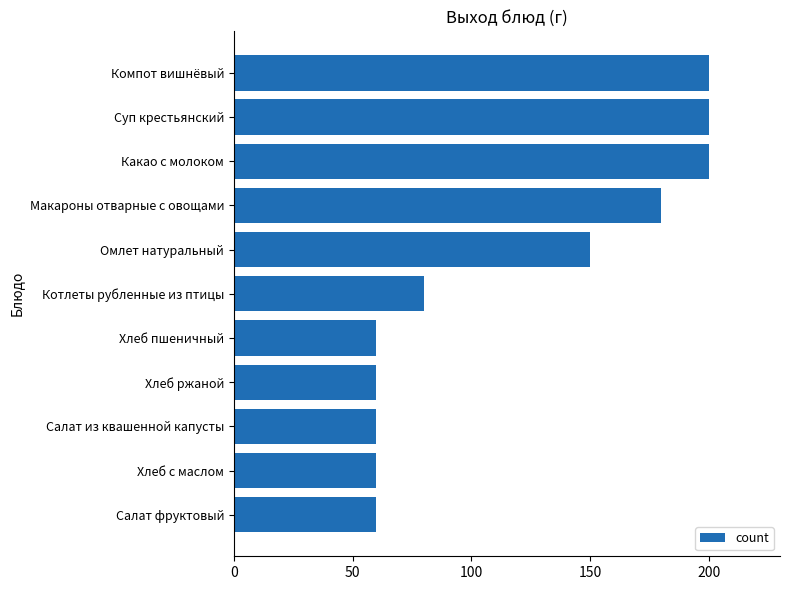

How many bars are there in total?

11